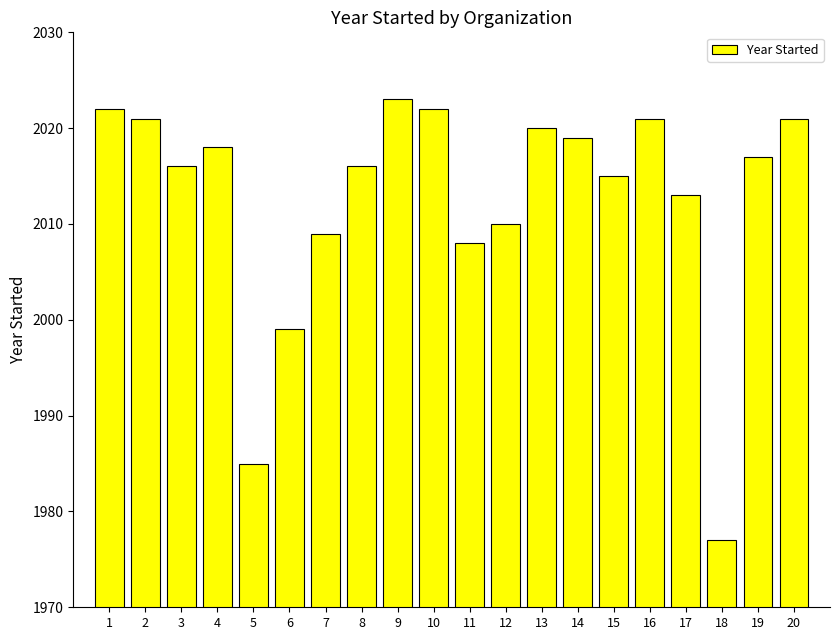

At which category does the chart reach its peak across all series?

9